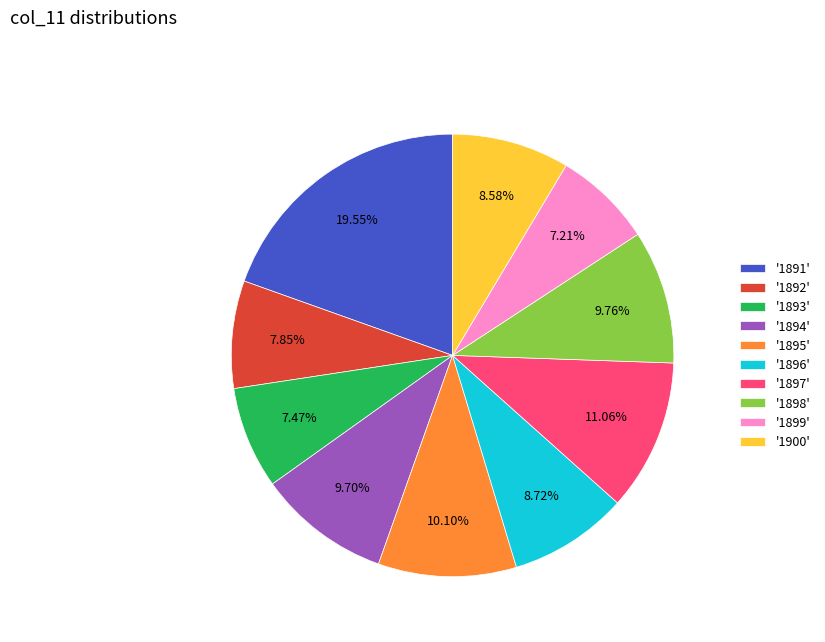

Between '1896' and '1893', which is larger?

'1896'